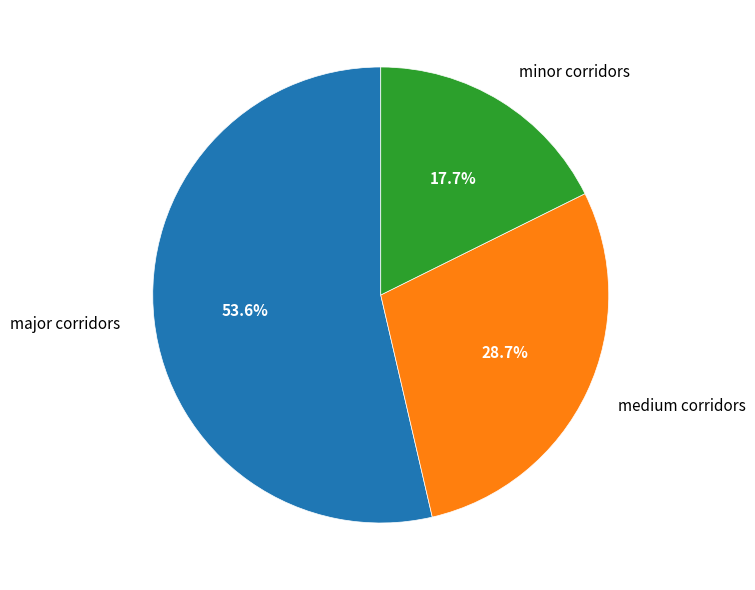

Rank the categories by value from lowest to highest.

minor corridors, medium corridors, major corridors